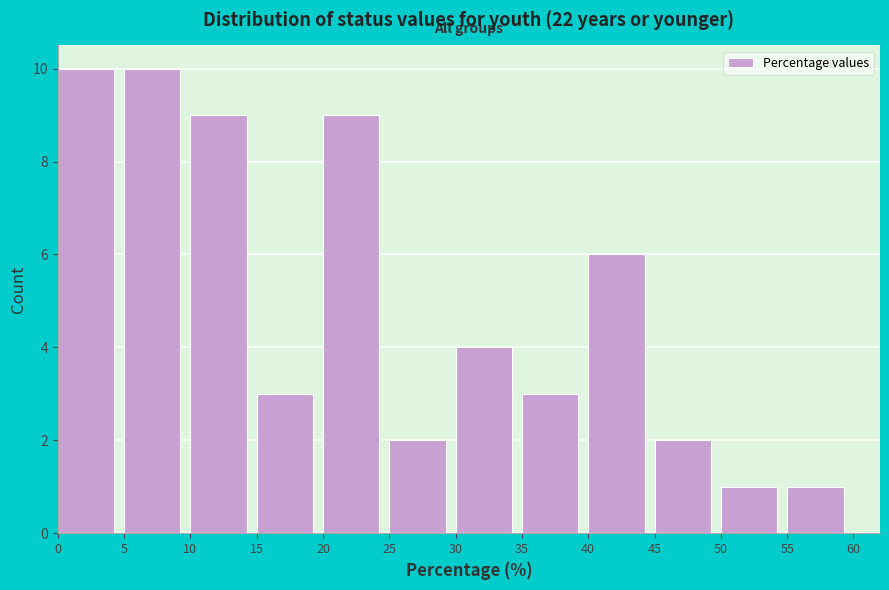

Reading left to right, list every bar in this chart as the range it spans on the x-axis followed by its height. The values are not printed on the chart, so give them approximately, as read against the axis.

0 to 5: 10
5 to 10: 10
10 to 15: 9
15 to 20: 3
20 to 25: 9
25 to 30: 2
30 to 35: 4
35 to 40: 3
40 to 45: 6
45 to 50: 2
50 to 55: 1
55 to 60: 1